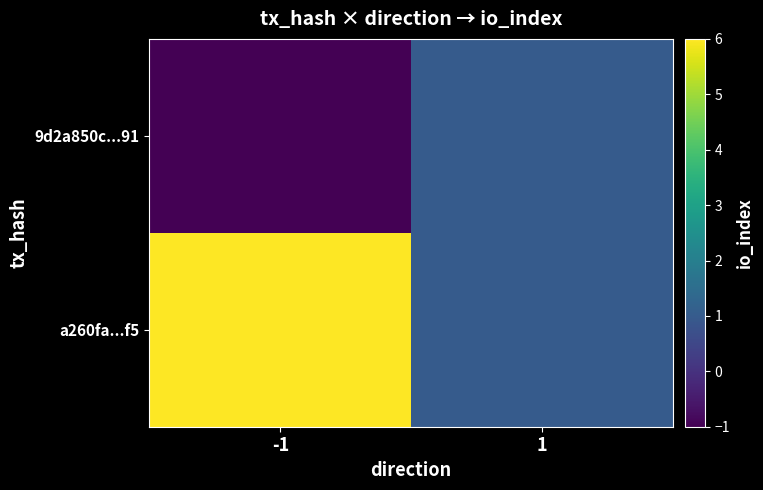

Rank the series at 1 from lowest to highest value.

9d2a850c...91, a260fa...f5